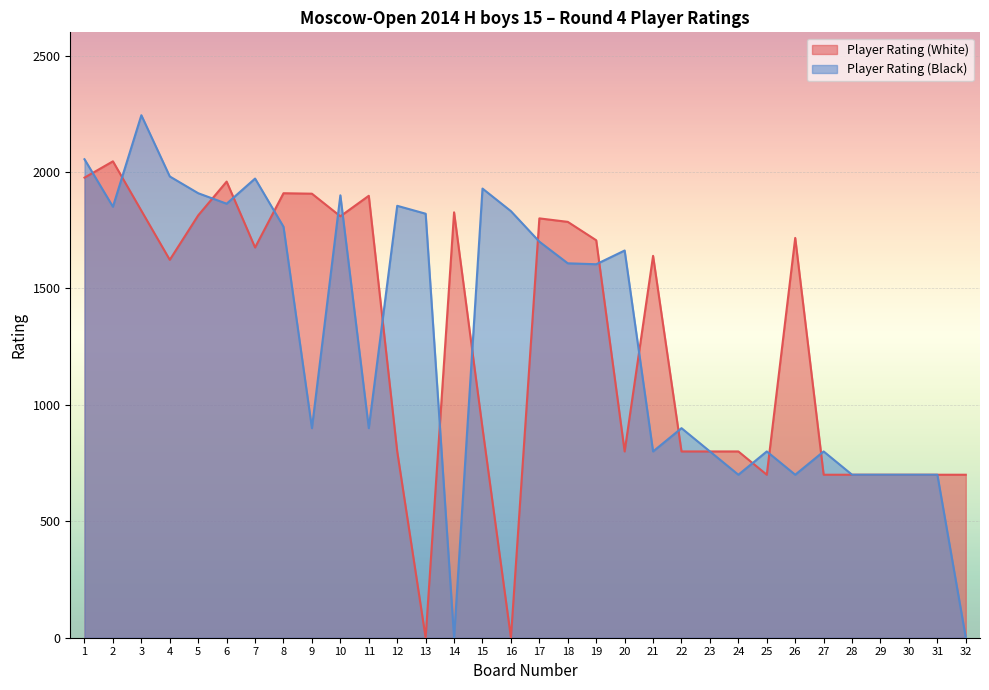

How many values in the Player Rating (Black) series are below 1608?

16